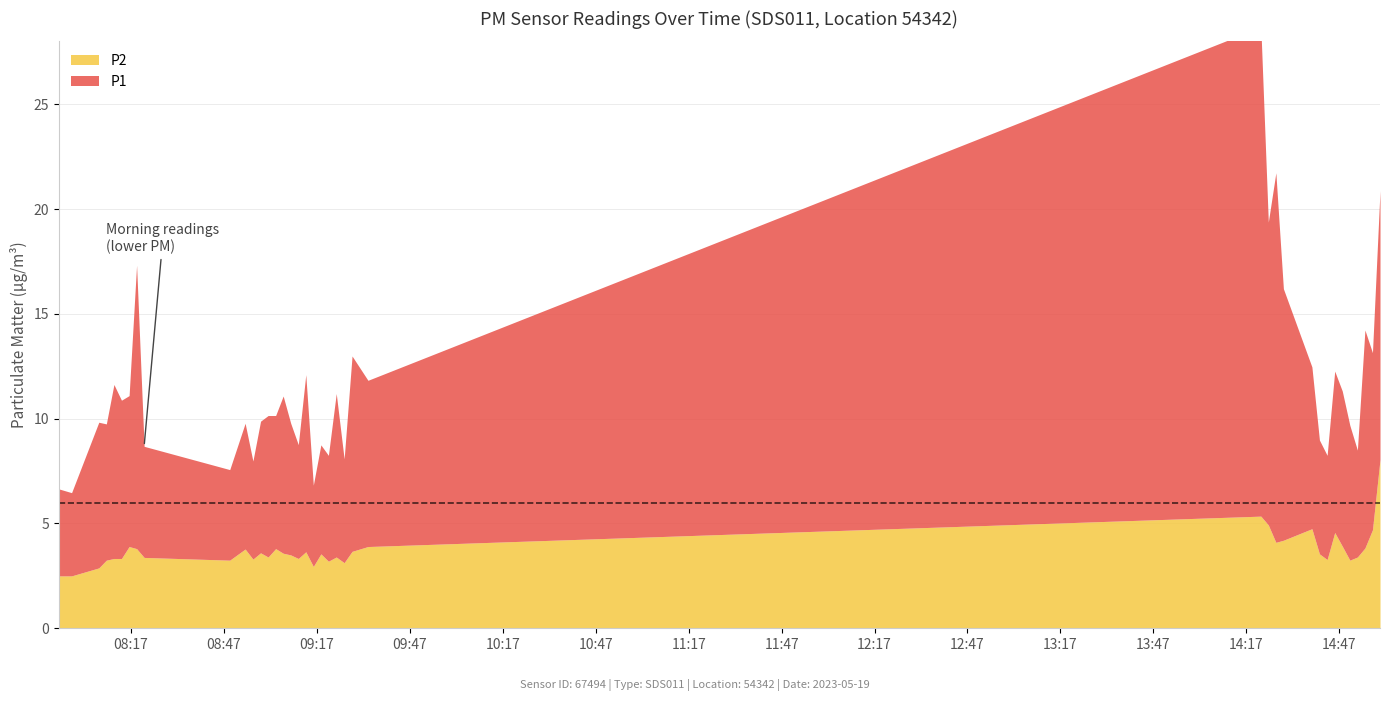

How many data points does each series have?

40